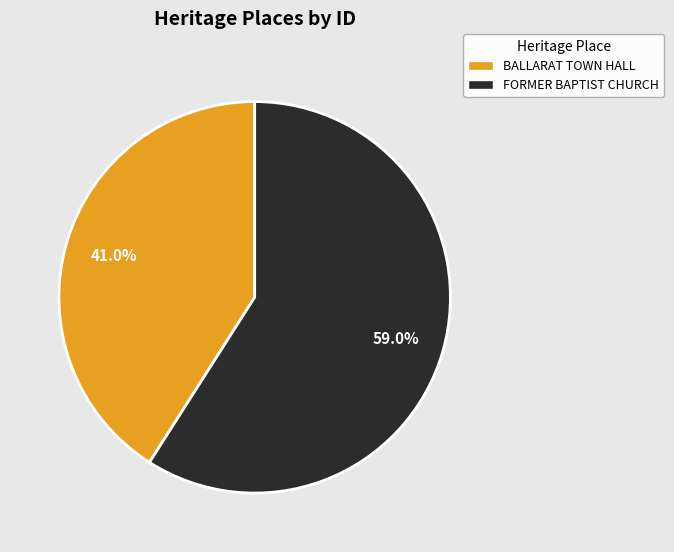

Which category has the biggest portion of the pie?

FORMER BAPTIST CHURCH